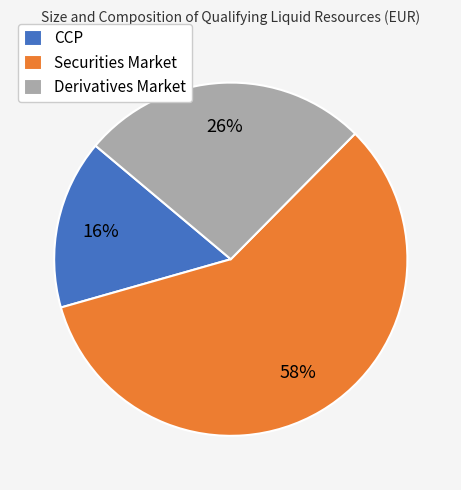

Does any single category account for the majority?

Yes